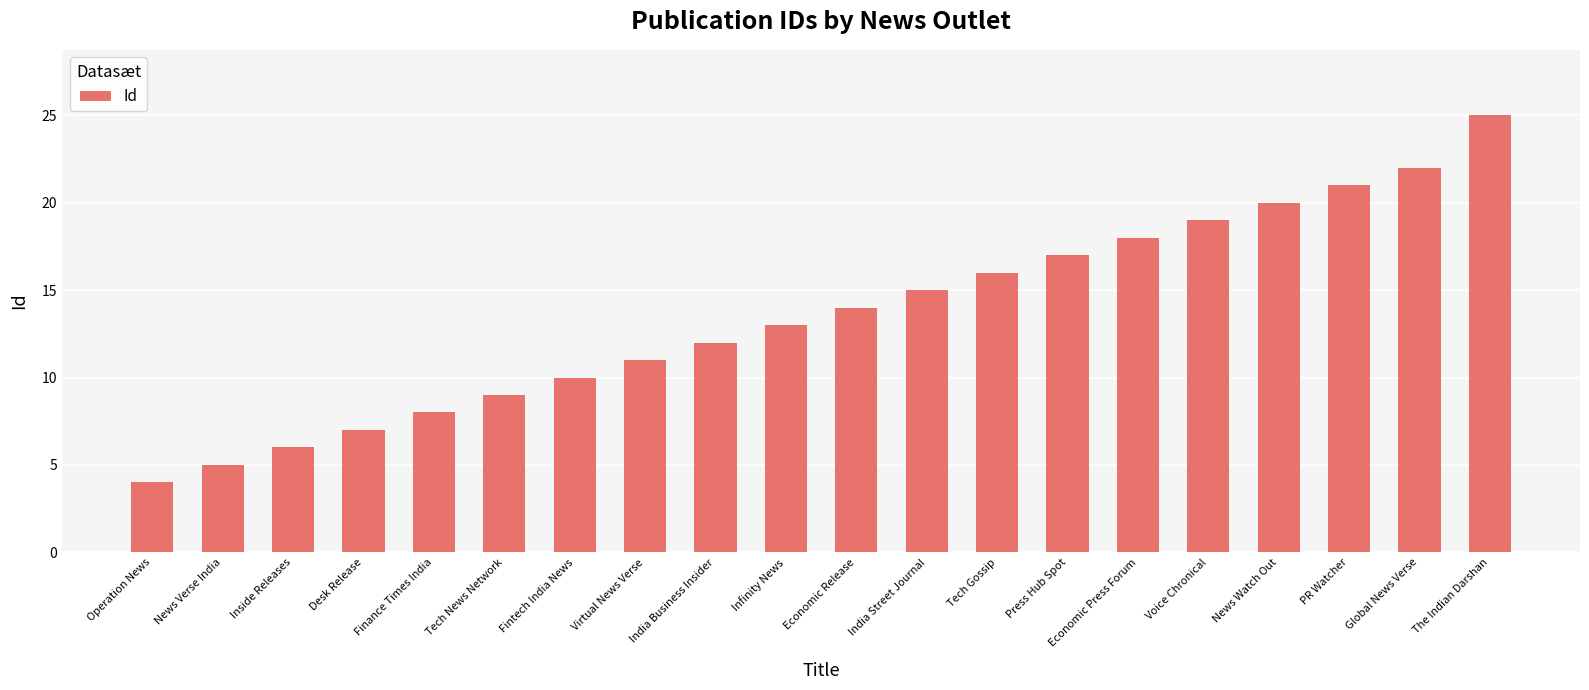

Reading left to right, extract all data points from this chart.

Operation News=4	News Verse India=5	Inside Releases=6	Desk Release=7	Finance Times India=8	Tech News Network=9	Fintech India News=10	Virtual News Verse=11	India Business Insider=12	Infinity News=13	Economic Release=14	India Street Journal=15	Tech Gossip=16	Press Hub Spot=17	Economic Press Forum=18	Voice Chronical=19	News Watch Out=20	PR Watcher=21	Global News Verse=22	The Indian Darshan=25